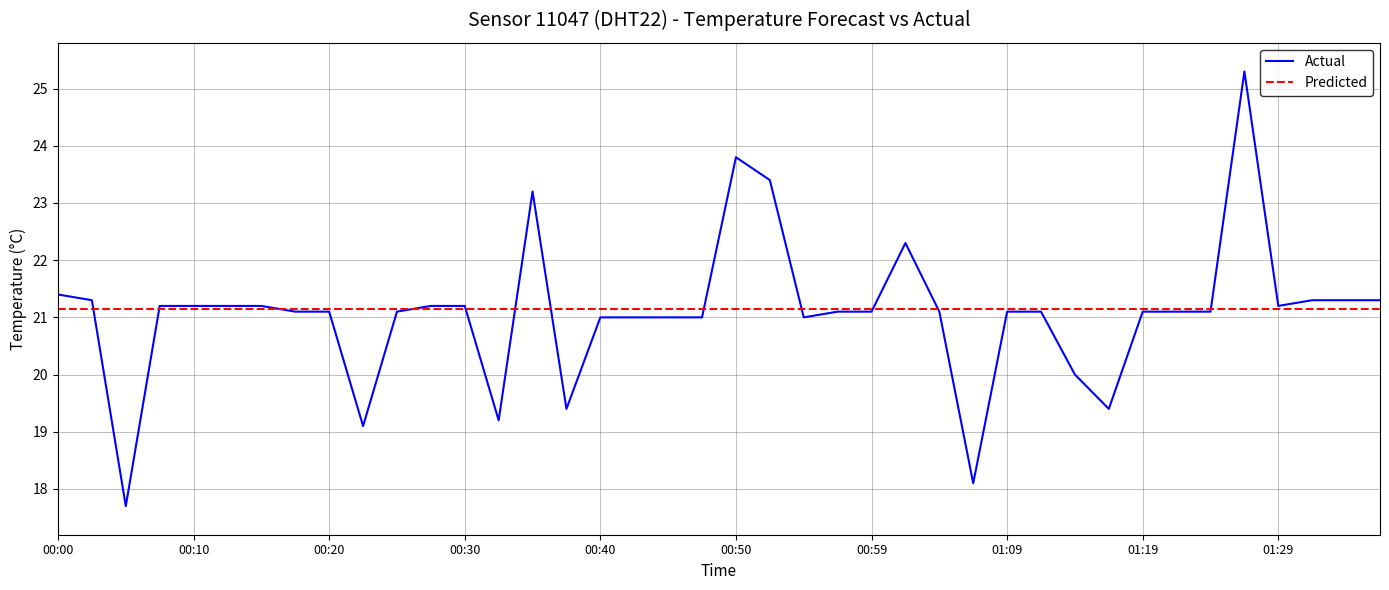

Is it true that the value at 00:15 is 35.7?

False